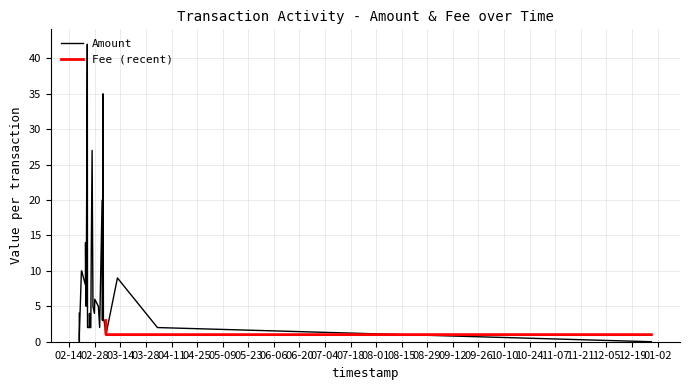

The Fee series shows 0.7 at 7. True or false?

False